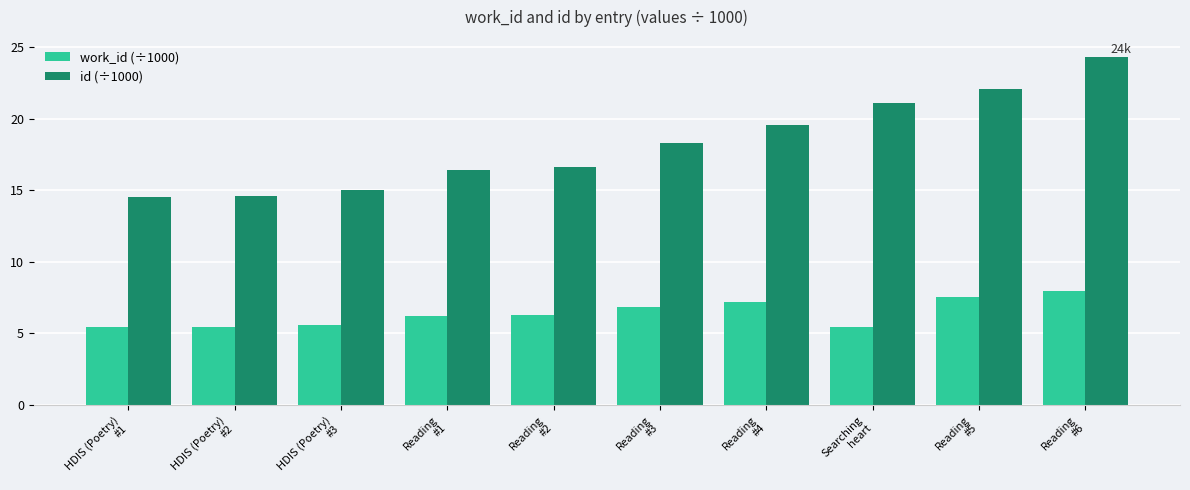

List the series in order of their overall mean, highest first.

id (÷1000), work_id (÷1000)